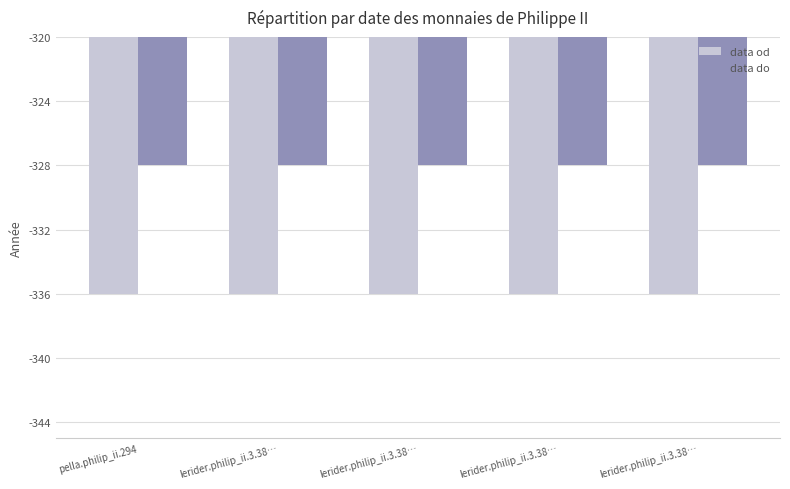

The value of data do at lerider.philip_ii.3.38… is -66. True or false?

False